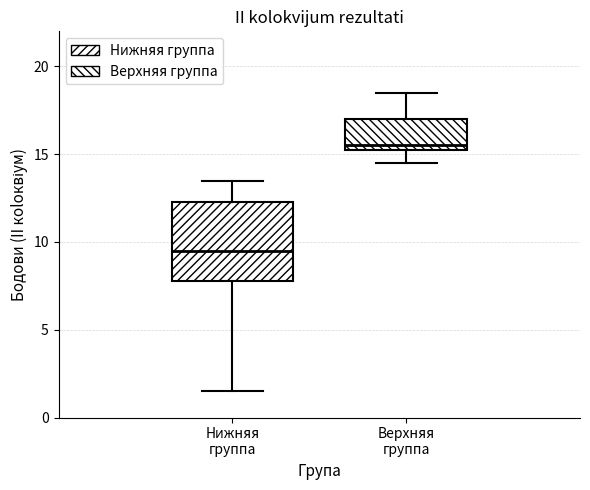

Which box is the tallest, from its lower edge to its upper edge?

Нижняя группа